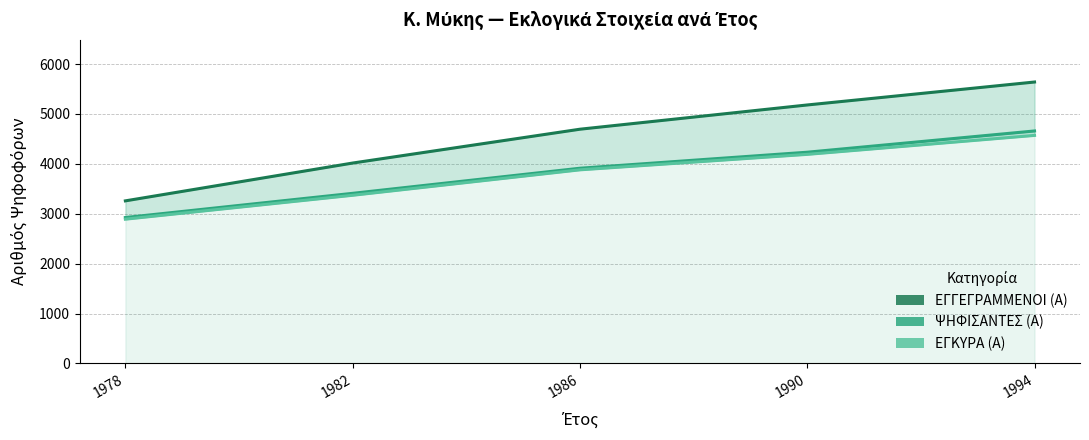

Reading left to right, transcribe all the data shown in this chart.

ΕΓΓΕΓΡΑΜΜΕΝΟΙ (Α): 3259	4017	4695	5181	5641
ΨΗΦΙΣΑΝΤΕΣ (Α): 2925	3410	3913	4234	4660
ΕΓΚΥΡΑ (Α): 2892	3371	3881	4191	4571